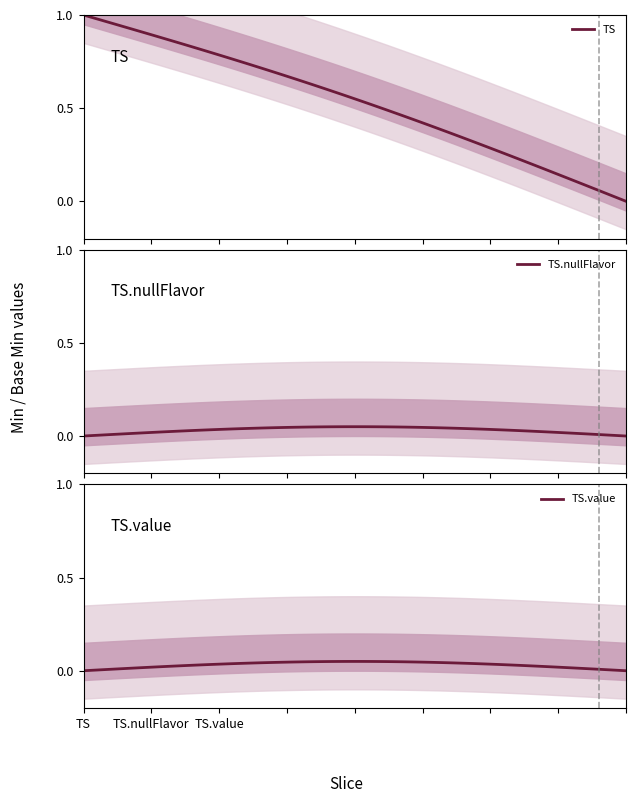

What is the label of the 4th point from the right?

TS